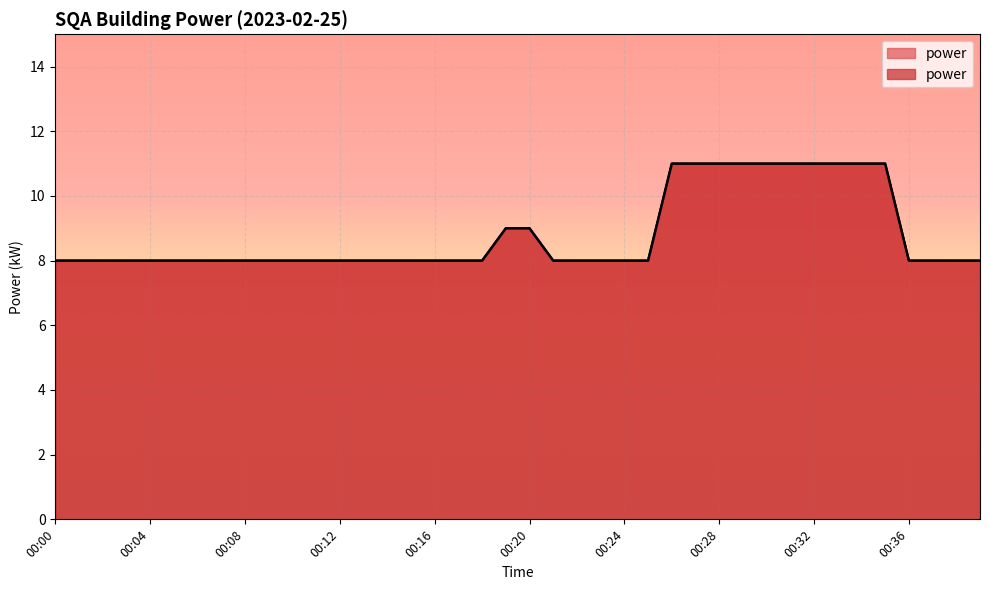

What is the average value?

9